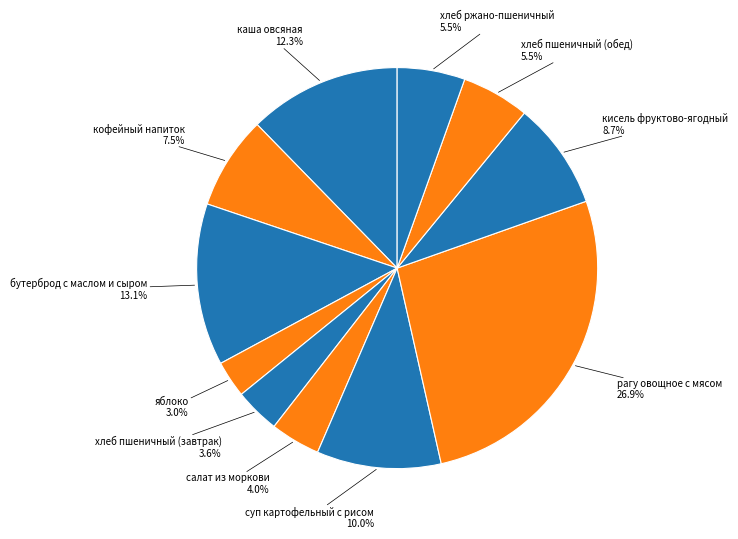

How many slices are in this pie chart?

11